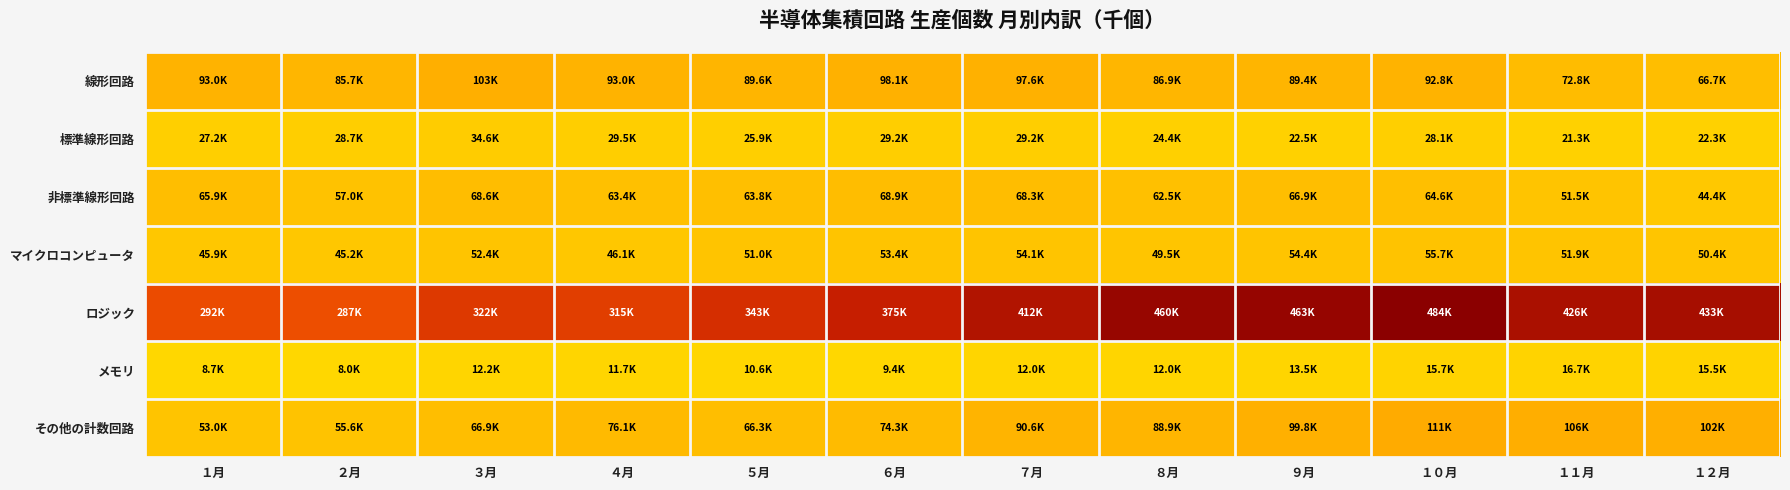

Reading left to right, extract all data points from this chart.

線形回路: １月=93043	２月=85737	３月=103183	４月=92962	５月=89649	６月=98116	７月=97557	８月=86949	９月=89423	１０月=92759	１１月=72778	１２月=66716
標準線形回路: １月=27165	２月=28693	３月=34580	４月=29516	５月=25872	６月=29173	７月=29226	８月=24403	９月=22501	１０月=28130	１１月=21312	１２月=22322
非標準線形回路: １月=65878	２月=57044	３月=68603	４月=63446	５月=63777	６月=68943	７月=68331	８月=62546	９月=66922	１０月=64629	１１月=51466	１２月=44394
マイクロコンピュータ: １月=45860	２月=45220	３月=52424	４月=46054	５月=51021	６月=53376	７月=54096	８月=49473	９月=54367	１０月=55739	１１月=51871	１２月=50387
ロジック: １月=292423	２月=287316	３月=322301	４月=314989	５月=343112	６月=375437	７月=412400	８月=459900	９月=462758	１０月=483958	１１月=426187	１２月=433371
メモリ: １月=8748	２月=7969	３月=12151	４月=11722	５月=10580	６月=9445	７月=11986	８月=12005	９月=13483	１０月=15718	１１月=16672	１２月=15456
その他の計数回路: １月=53049	２月=55563	３月=66928	４月=76136	５月=66323	６月=74346	７月=90607	８月=88907	９月=99758	１０月=110870	１１月=106261	１２月=102045